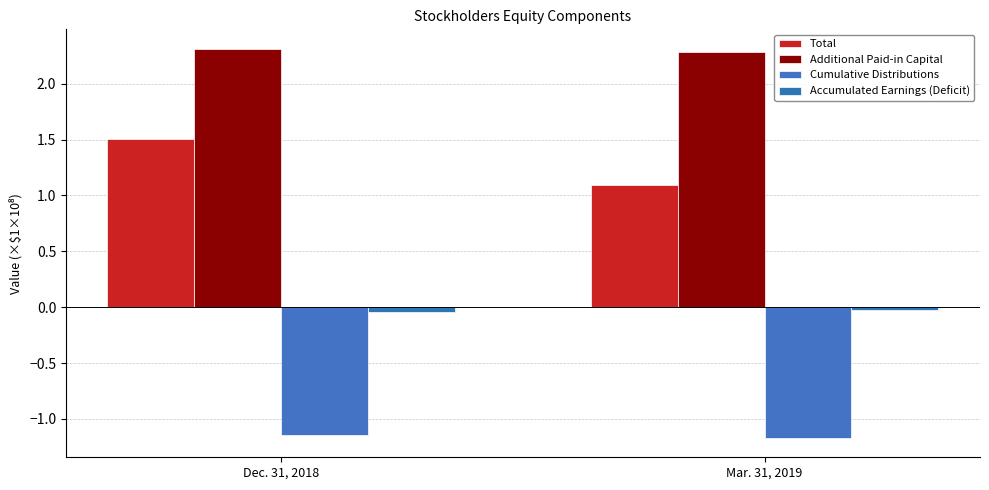

What is the label of the 1st bar from the left?

Dec. 31, 2018